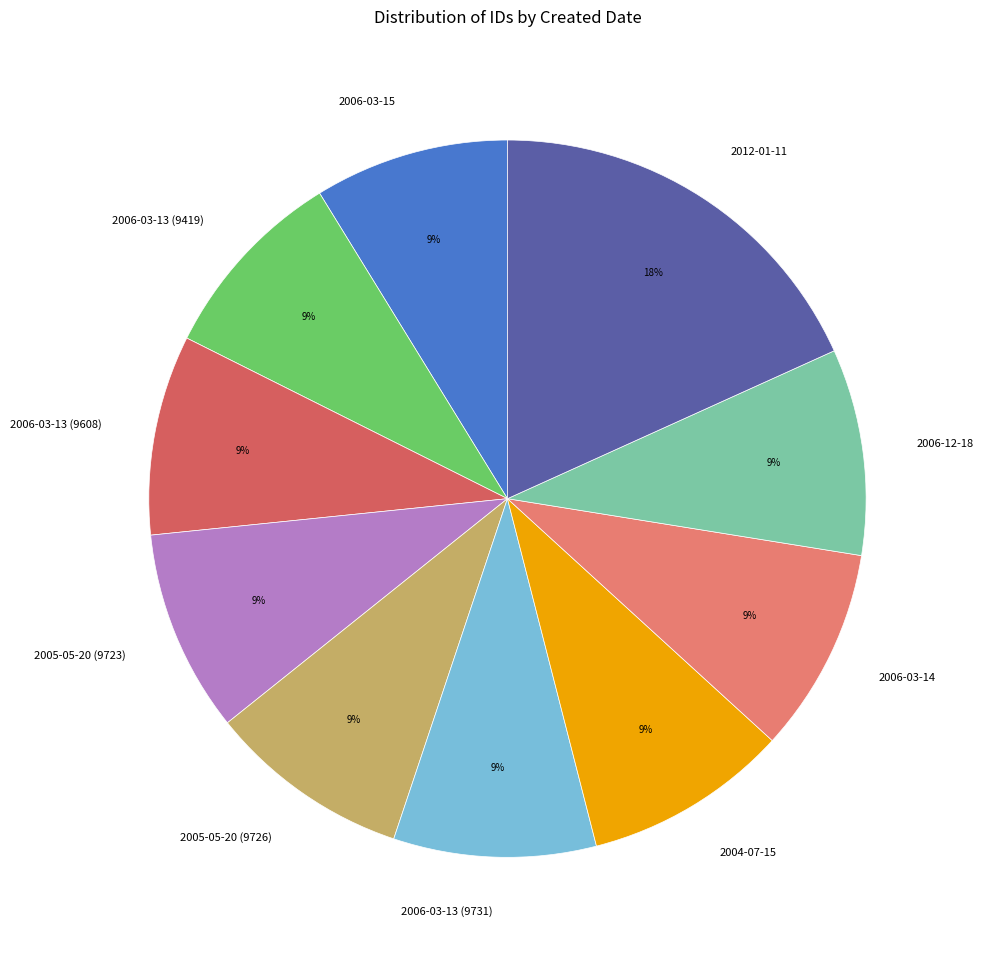

To the nearest percent, what percentage of the pie is 2006-03-15?

9%